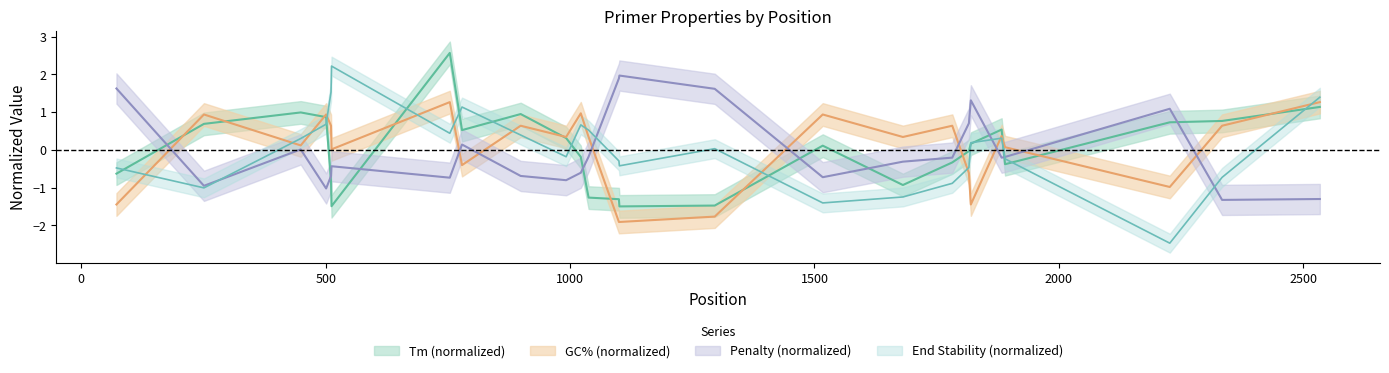

Reading left to right, extract all data points from this chart.

TM: 72=-0.6	251=0.7	449=1.0	501=0.9	511=-0.8	512=-1.5	754=2.6	779=0.5	899=0.9	992=0.3	1022=-0.2	1038=-1.3	1100=-1.3	1101=-1.5	1296=-1.5	1517=0.1	1681=-0.9	1782=-0.3	1816=-0.0	1820=0.2	1883=0.5	1890=-0.4	2227=0.7	2334=0.8	2534=1.1
GC: 72=-1.4	251=0.9	449=0.1	501=0.9	511=0.6	512=0.0	754=1.3	779=-0.4	899=0.6	992=0.3	1022=1.0	1038=0.3	1100=-1.9	1101=-1.9	1296=-1.8	1517=0.9	1681=0.3	1782=0.6	1816=-0.6	1820=-1.4	1883=0.4	1890=0.1	2227=-1.0	2334=0.6	2534=1.3
pen: 72=1.6	251=-1.0	449=0.0	501=-1.0	511=-0.7	512=-0.4	754=-0.7	779=0.1	899=-0.7	992=-0.8	1022=-0.6	1038=-0.2	1100=1.9	1101=2.0	1296=1.6	1517=-0.7	1681=-0.3	1782=-0.2	1816=0.7	1820=1.3	1883=-0.2	1890=-0.2	2227=1.1	2334=-1.3	2534=-1.3
END_STABILITY: 72=-0.5	251=-1.0	449=0.3	501=0.7	511=1.5	512=2.2	754=0.4	779=1.1	899=0.4	992=-0.2	1022=0.7	1038=0.5	1100=-0.3	1101=-0.4	1296=0.0	1517=-1.4	1681=-1.2	1782=-0.9	1816=-0.5	1820=0.2	1883=0.3	1890=-0.2	2227=-2.5	2334=-0.7	2534=1.4